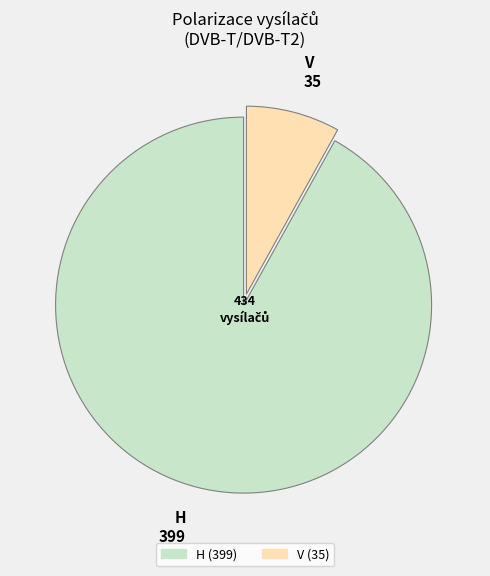

What is the ratio of the value at H to the value at V?

11.4